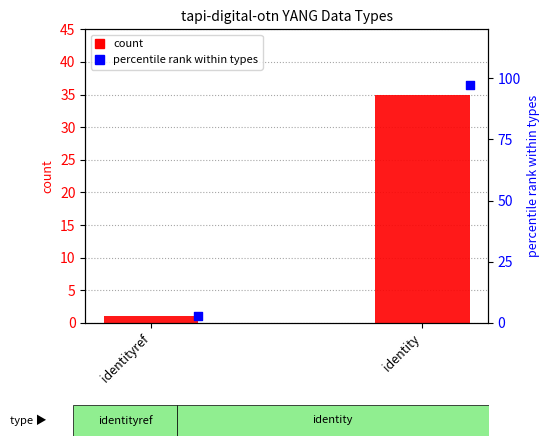

At which category is the sum across all series the highest?

identity